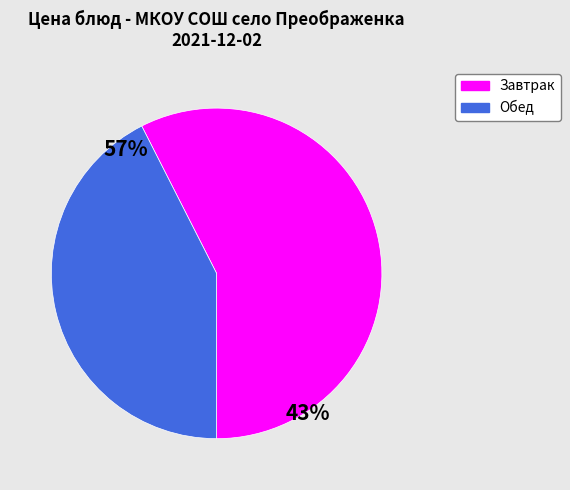

True or false: кофейный напиток с молоком accounts for 19% of the total.

False